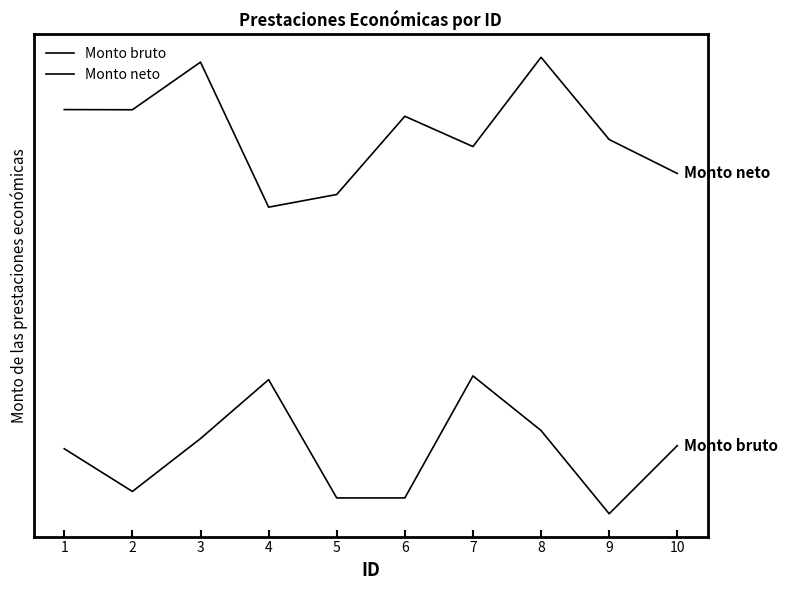

What is the difference between the maximum and minimum values in the Monto neto series?

0.1